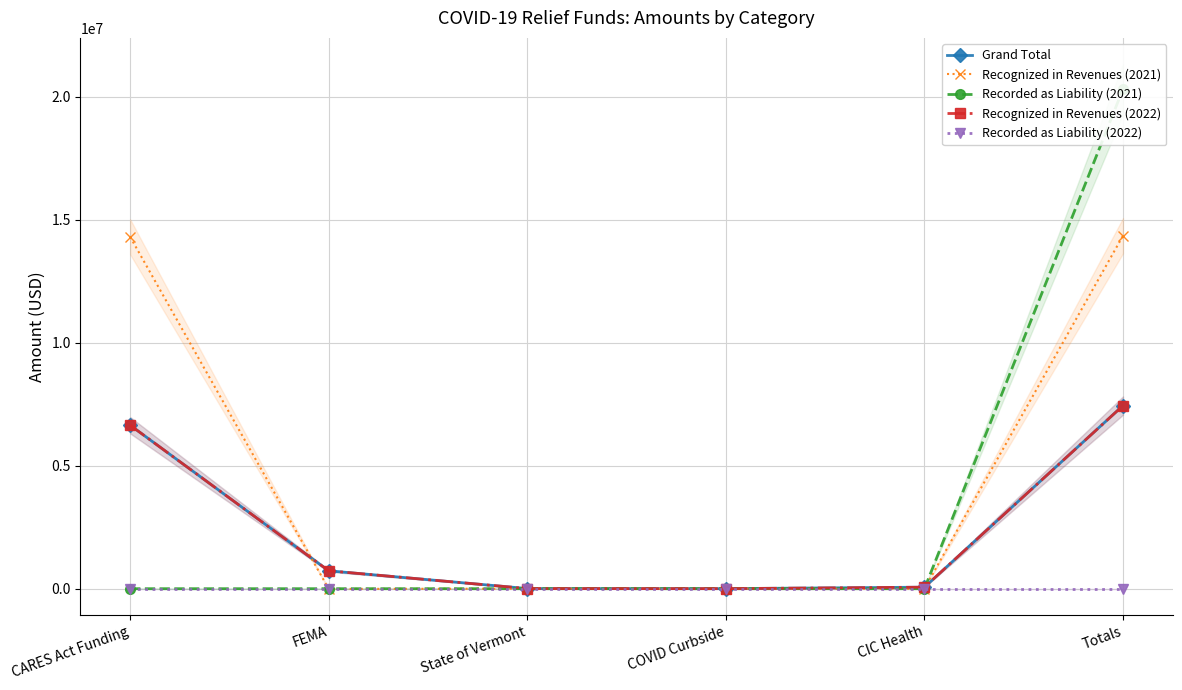

Reading right to left, list all the values displayed in this chart.

Grand Total: Totals=7443443.5	CIC Health=61495.0	COVID Curbside=2145.0	State of Vermont=5940.0	FEMA=727275.7	CARES Act Funding=6646587.8
Recognized in Revenues (2021): Totals=14350334.0	CIC Health=0.0	COVID Curbside=0.0	State of Vermont=1155.0	FEMA=-7986.0	CARES Act Funding=14304723.0
Recorded as Liability (2021): Totals=20310538.0	CIC Health=0.0	COVID Curbside=0.0	State of Vermont=0.0	FEMA=0.0	CARES Act Funding=0.0
Recognized in Revenues (2022): Totals=7443443.8	CIC Health=61495.0	COVID Curbside=2145.0	State of Vermont=5940.0	FEMA=727276.0	CARES Act Funding=6646587.8
Recorded as Liability (2022): Totals=0.0	CIC Health=0.0	COVID Curbside=0.0	State of Vermont=0.0	FEMA=0.0	CARES Act Funding=0.0